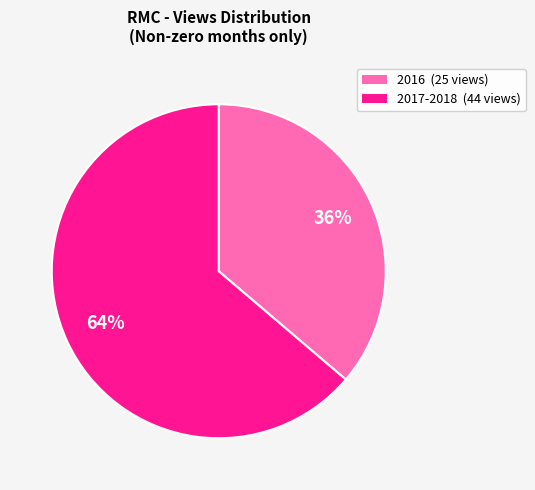

To the nearest percent, what is the average slice percentage?

50%